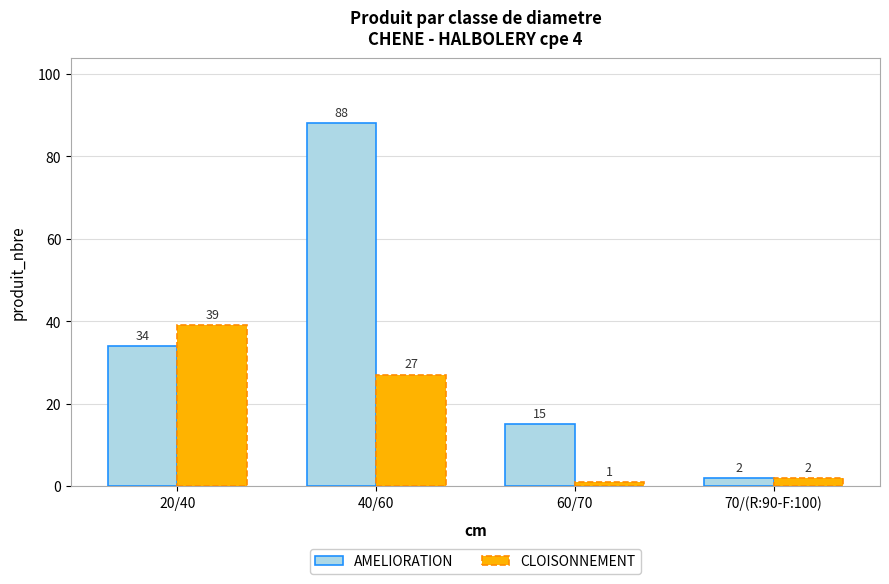

Rank the series by their average value, from highest to lowest.

AMELIORATION, CLOISONNEMENT